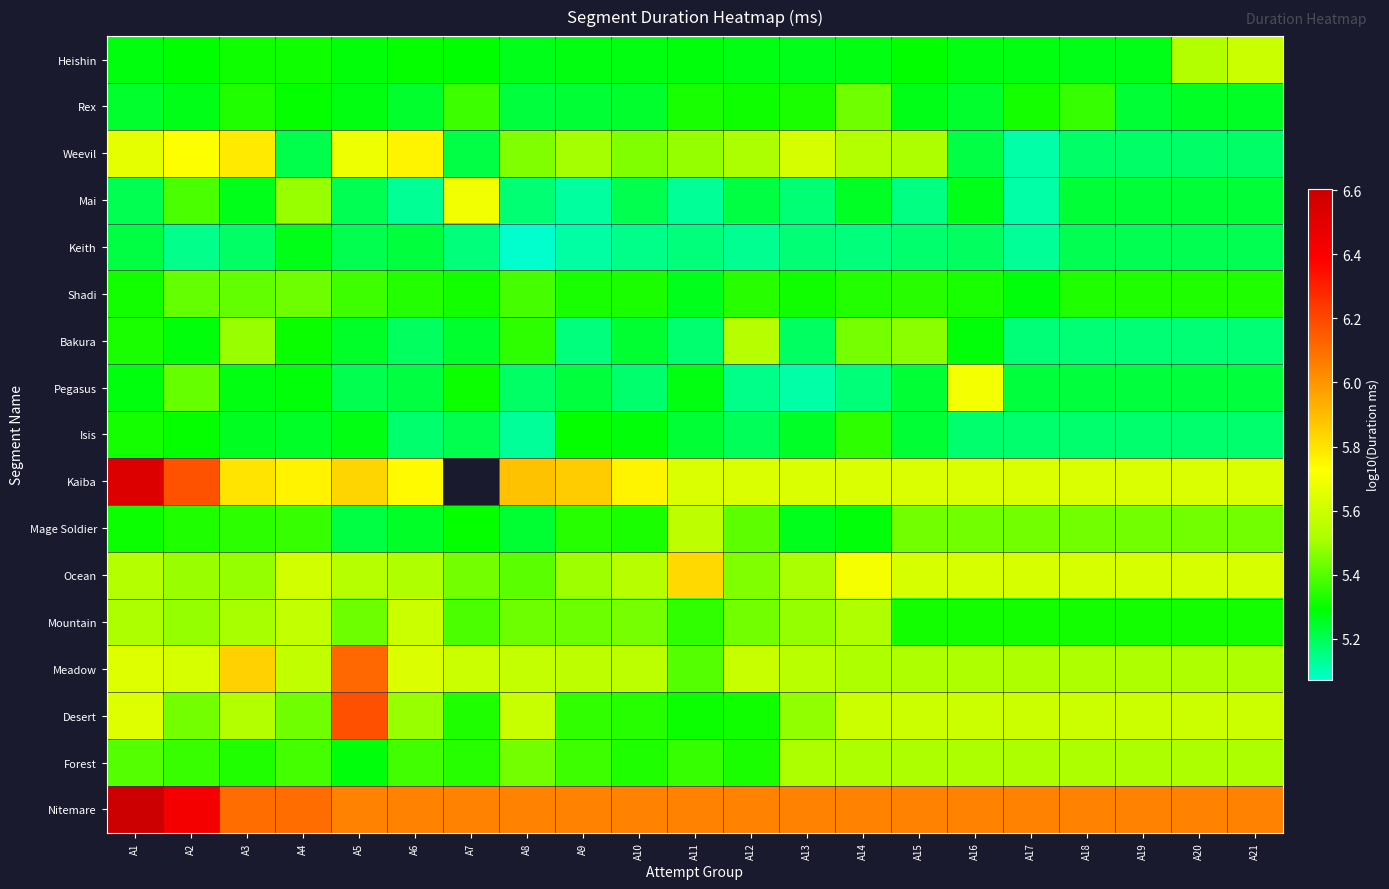

What is the sum of the Mage Soldier values at A21 and A19?

10.9